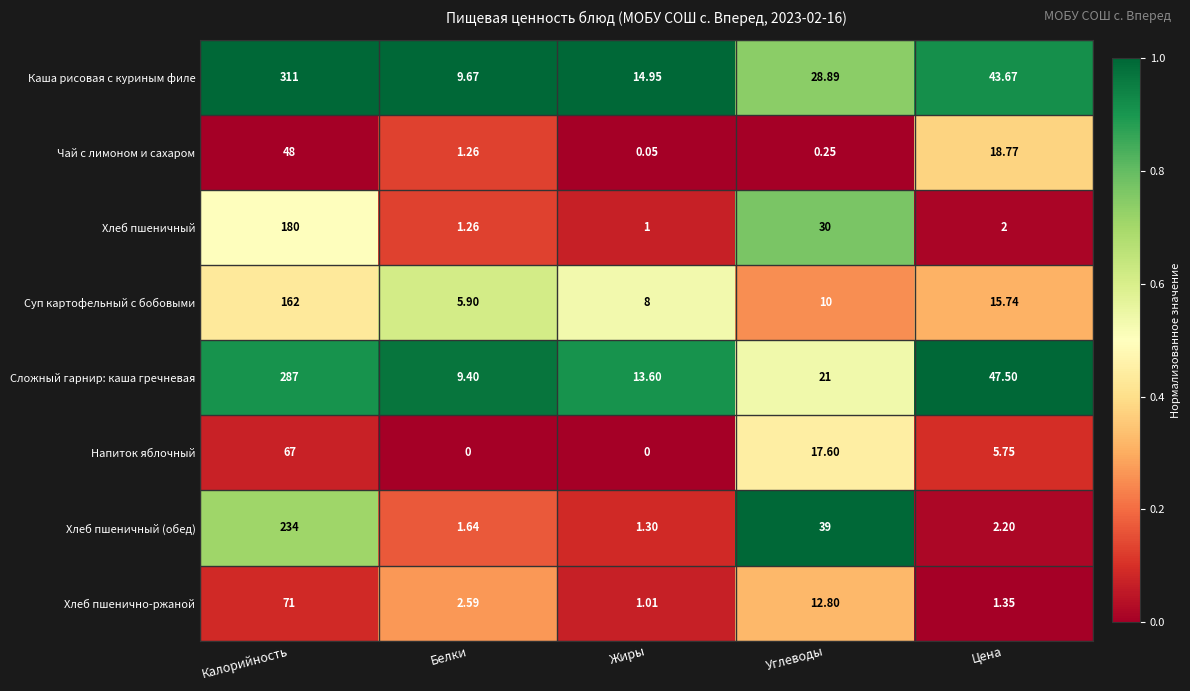

Between Калорийность and Углеводы, which series saw the biggest shift?

Каша рисовая с куриным филе